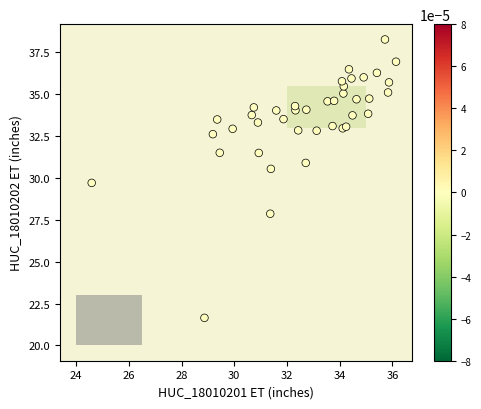

What Y value in the scatter plot is closest to 29?

29.7